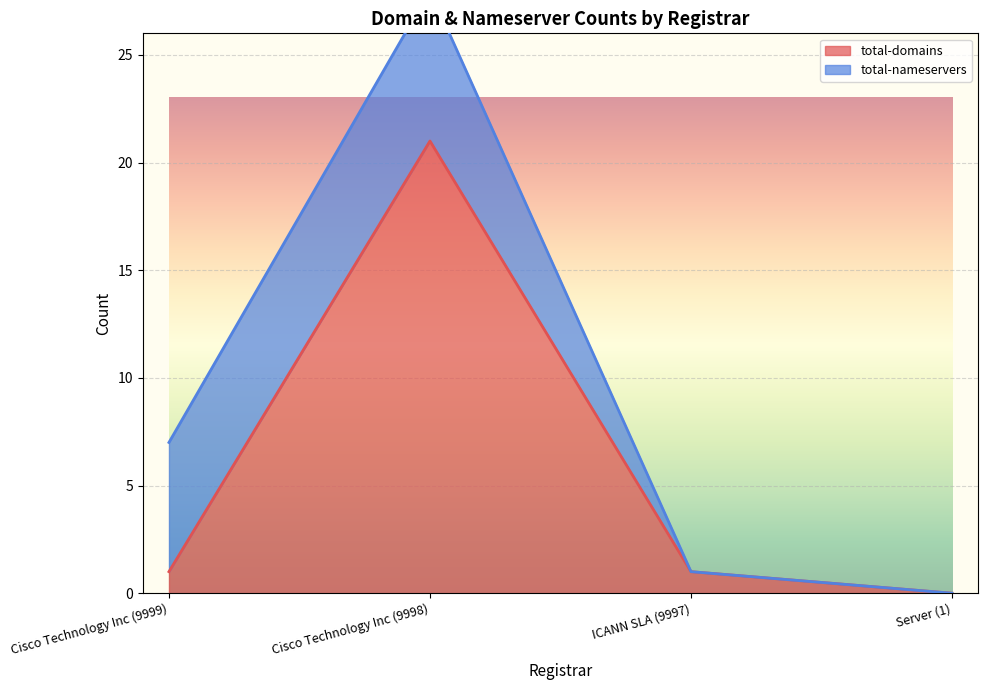

Does the chart display data point markers on the line(s)?

No